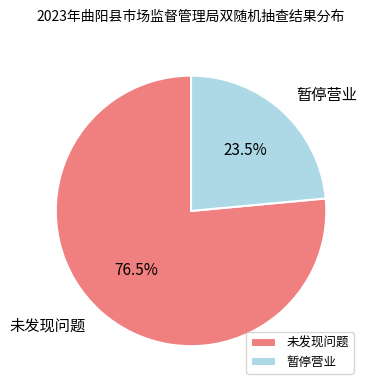

Which slice is the smallest?

暂停营业